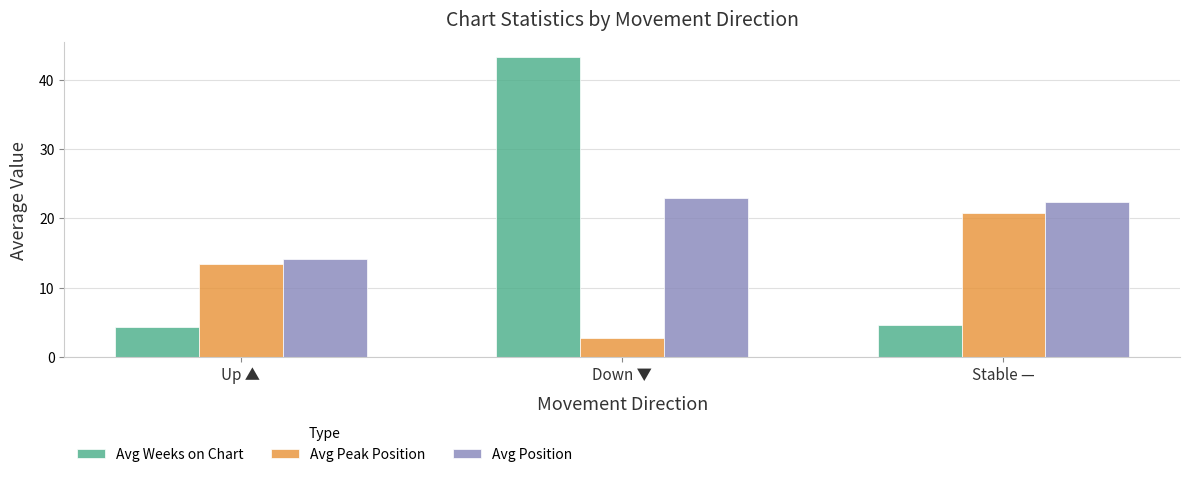

At Down ▼, list the series in order from smallest to largest.

Avg Peak Position, Avg Position, Avg Weeks on Chart